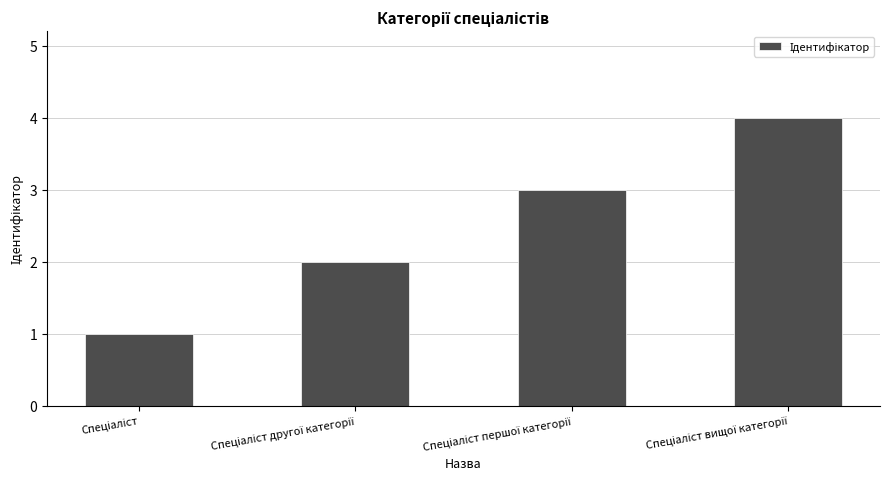

What is the maximum value shown in the chart?

4